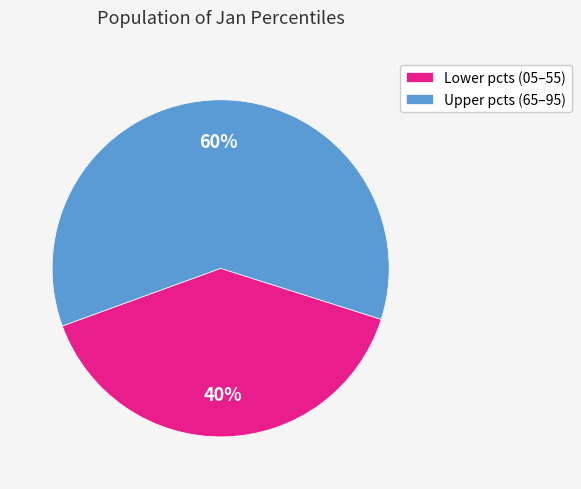

How many segments does this pie chart have?

2